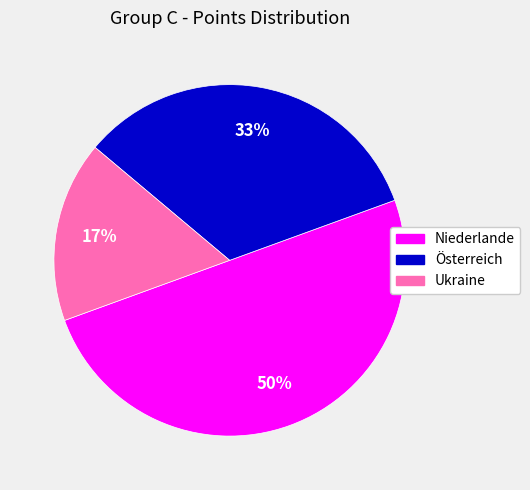

To the nearest percent, what is the difference between the largest and smallest slice percentages?

33%